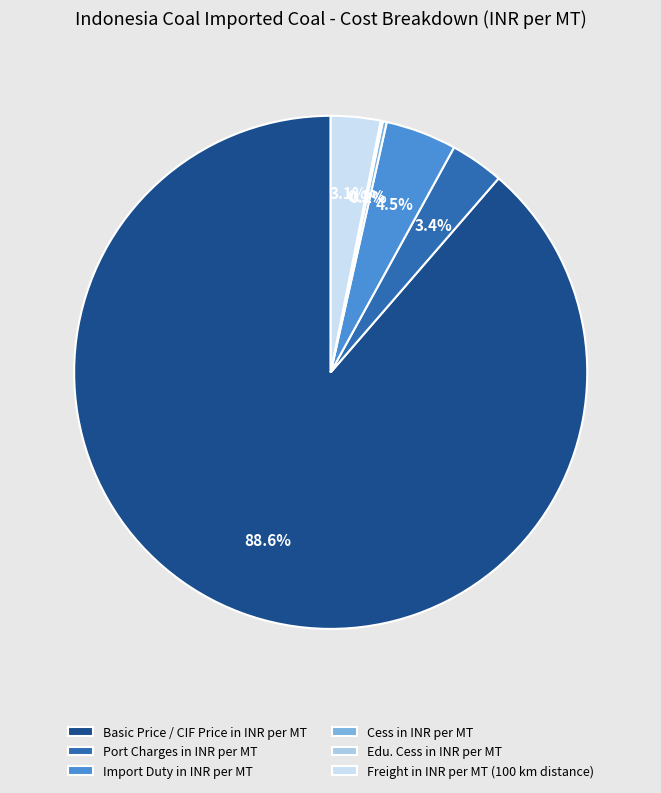

What is the ratio of the value at Freight in INR per MT (100 km distance) to the value at Port Charges in INR per MT?

0.9